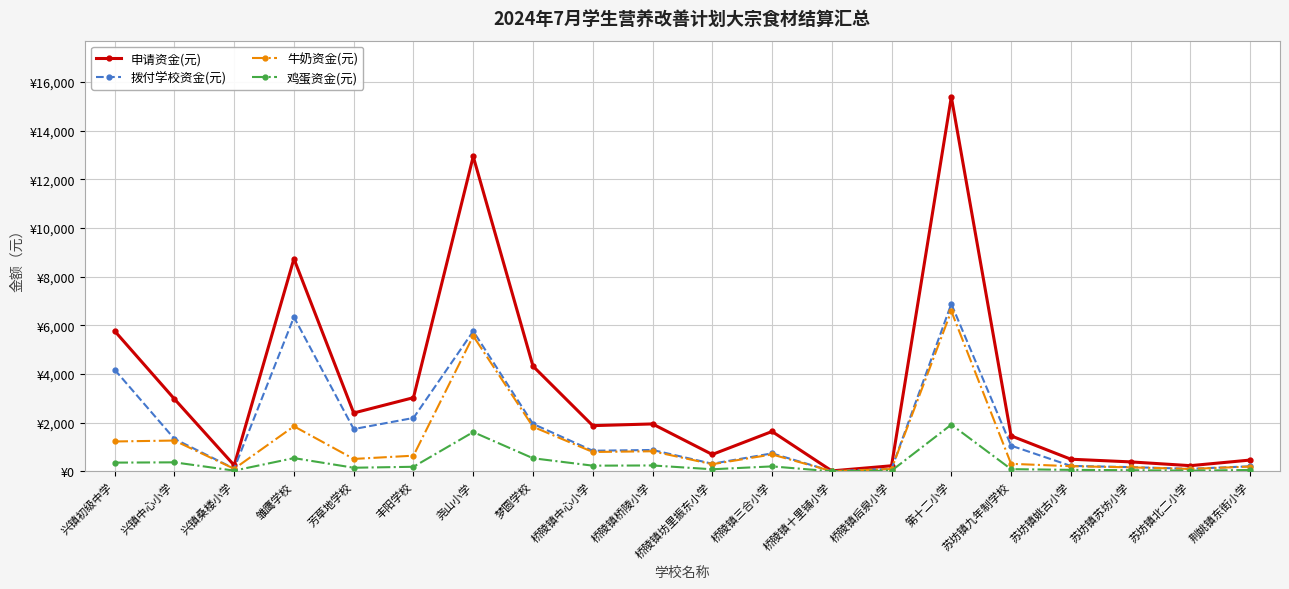

Reading left to right, what are all the values shown in this chart?

申请资金(元): 兴镇初级中学=5770.0	兴镇中心小学=2975.0	兴镇桑楼小学=250.0	雏鹰学校=8740.0	芳草地学校=2400.0	丰阳学校=3030.0	尧山小学=12945.0	梦圆学校=4325.0	桥陵镇中心小学=1880.0	桥陵镇桥陵小学=1950.0	桥陵镇坊里振东小学=695.0	桥陵镇三合小学=1640.0	桥陵镇十里铺小学=20.0	桥陵镇后泉小学=230.0	第十二小学=15395.0	苏坊镇九年制学校=1460.0	苏坊镇姚古小学=500.0	苏坊镇苏坊小学=390.0	苏坊镇北二小学=235.0	荆姚镇东街小学=465.0
拨付学校资金(元): 兴镇初级中学=4180.9	兴镇中心小学=1336.4	兴镇桑楼小学=112.3	雏鹰学校=6341.7	芳草地学校=1739.0	丰阳学校=2195.5	尧山小学=5763.1	梦圆学校=1951.4	桥陵镇中心小学=848.3	桥陵镇桥陵小学=879.8	桥陵镇坊里振东小学=313.6	桥陵镇三合小学=740.0	桥陵镇十里铺小学=9.0	桥陵镇后泉小学=103.8	第十二小学=6884.6	苏坊镇九年制学校=1057.9	苏坊镇姚古小学=224.6	苏坊镇苏坊小学=175.2	苏坊镇北二小学=105.6	荆姚镇东街小学=208.9
牛奶资金(元): 兴镇初级中学=1229.0	兴镇中心小学=1267.3	兴镇桑楼小学=106.5	雏鹰学校=1852.9	芳草地学校=511.2	丰阳学校=645.4	尧山小学=5566.4	梦圆学校=1833.8	桥陵镇中心小学=797.1	桥陵镇桥陵小学=826.8	桥陵镇坊里振东小学=294.7	桥陵镇三合小学=695.4	桥陵镇十里铺小学=8.5	桥陵镇后泉小学=97.5	第十二小学=6589.1	苏坊镇九年制学校=311.0	苏坊镇姚古小学=213.0	苏坊镇苏坊小学=166.1	苏坊镇北二小学=100.1	荆姚镇东街小学=198.1
鸡蛋资金(元): 兴镇初级中学=360.1	兴镇中心小学=371.3	兴镇桑楼小学=31.2	雏鹰学校=545.4	芳草地学校=149.8	丰阳学校=189.1	尧山小学=1615.5	梦圆学校=539.8	桥陵镇中心小学=234.6	桥陵镇桥陵小学=243.4	桥陵镇坊里振东小学=86.7	桥陵镇三合小学=204.7	桥陵镇十里铺小学=2.5	桥陵镇后泉小学=28.7	第十二小学=1921.3	苏坊镇九年制学校=91.1	苏坊镇姚古小学=62.4	苏坊镇苏坊小学=48.7	苏坊镇北二小学=29.3	荆姚镇东街小学=58.0